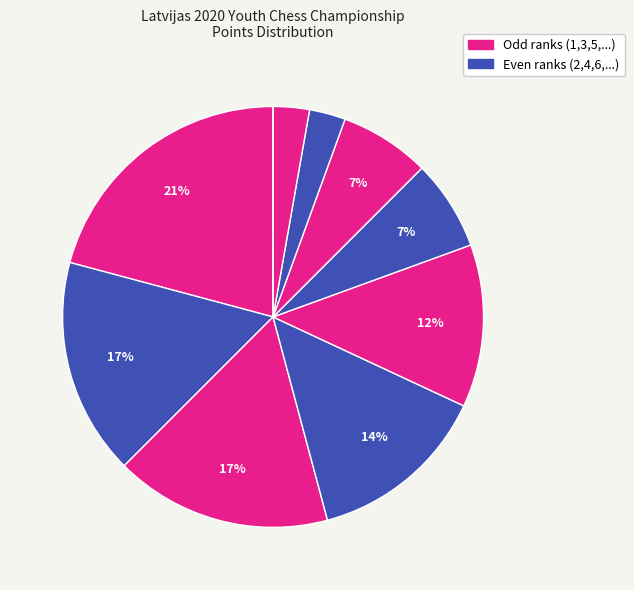

Count the number of slices in the pie.

10